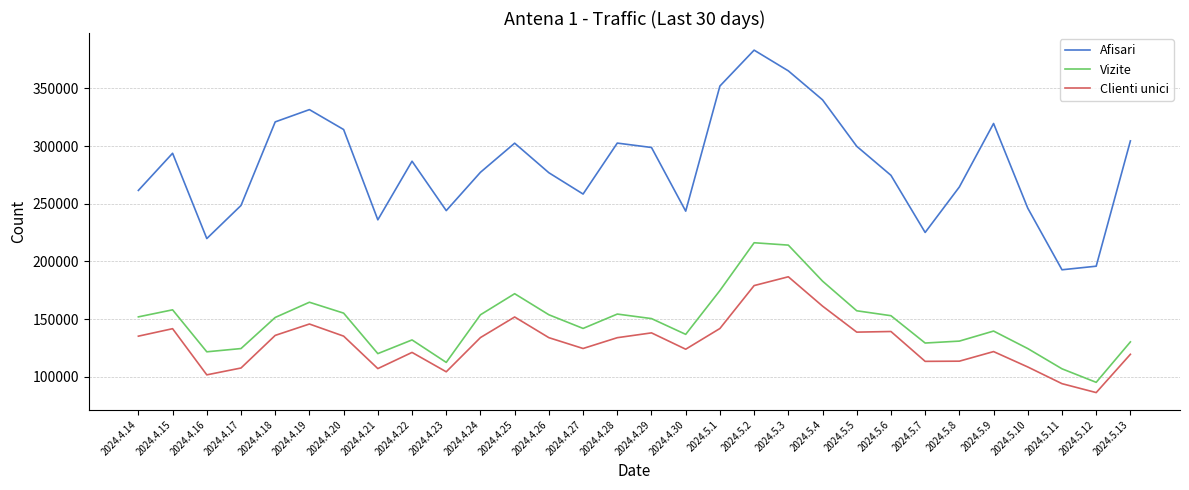

True or false: Afisari and Vizite cross at least once.

False